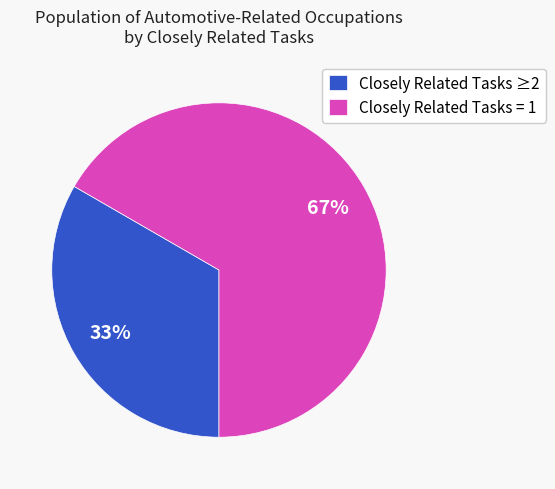

To the nearest percent, what portion does Closely Related Tasks ≥2 represent?

33%